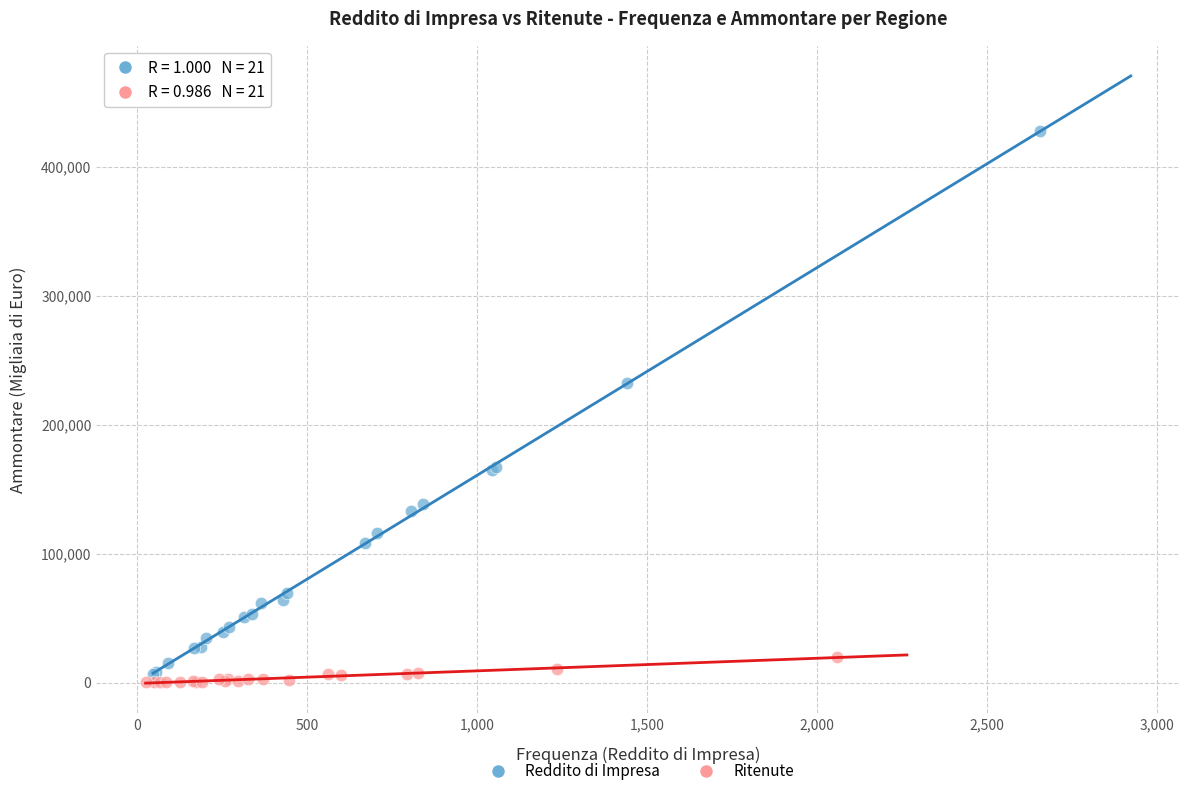

Which series has the widest spread of Y values?

Reddito di Impresa